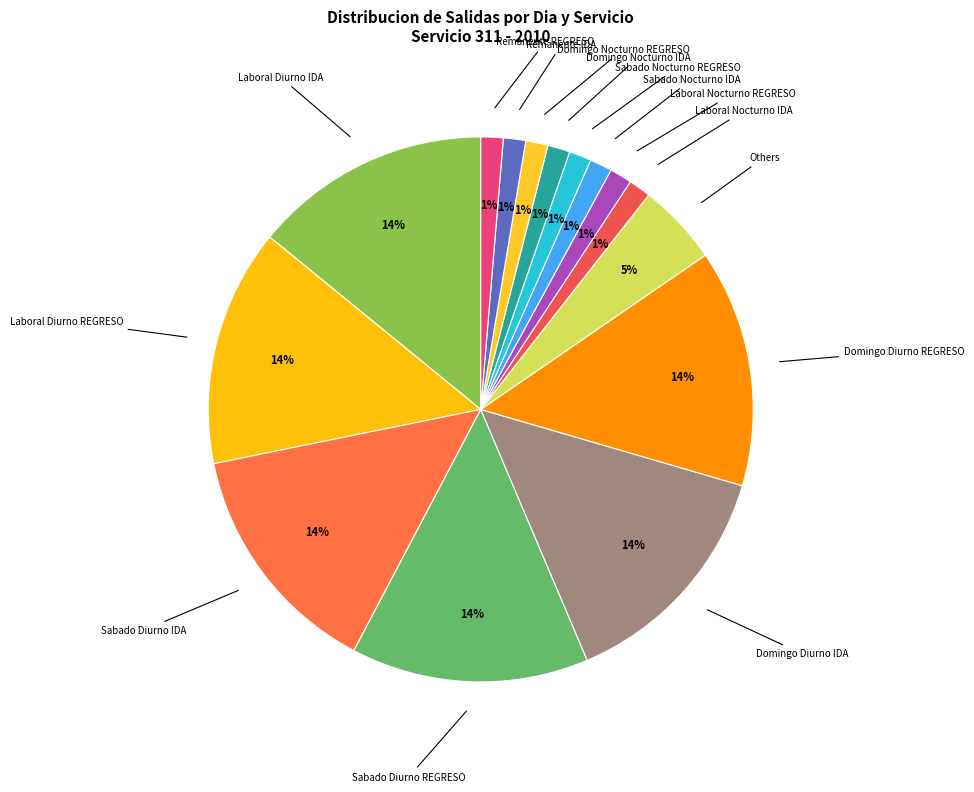

How many slices are in this pie chart?

15